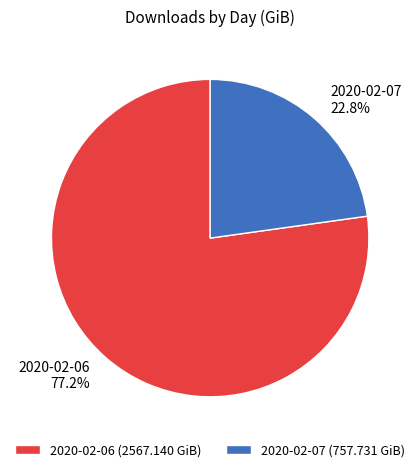

Approximately how many times larger is the value at 2020-02-06 compared to 2020-02-07?

3.4